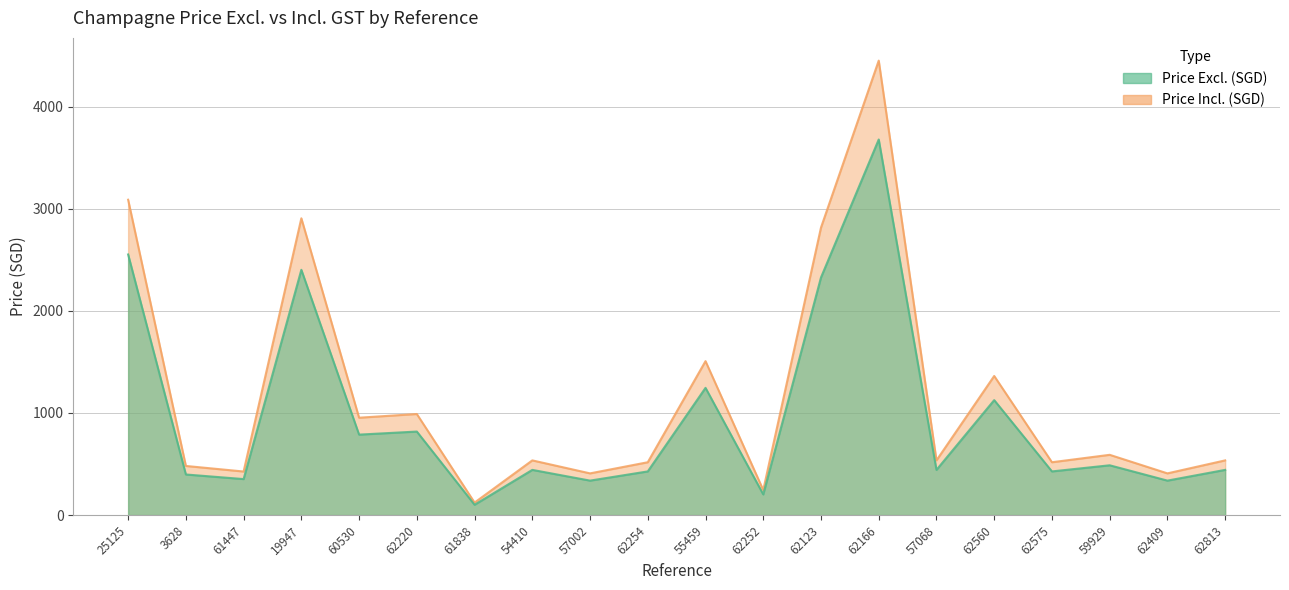

What is the label of the 19th point from the left?

62409